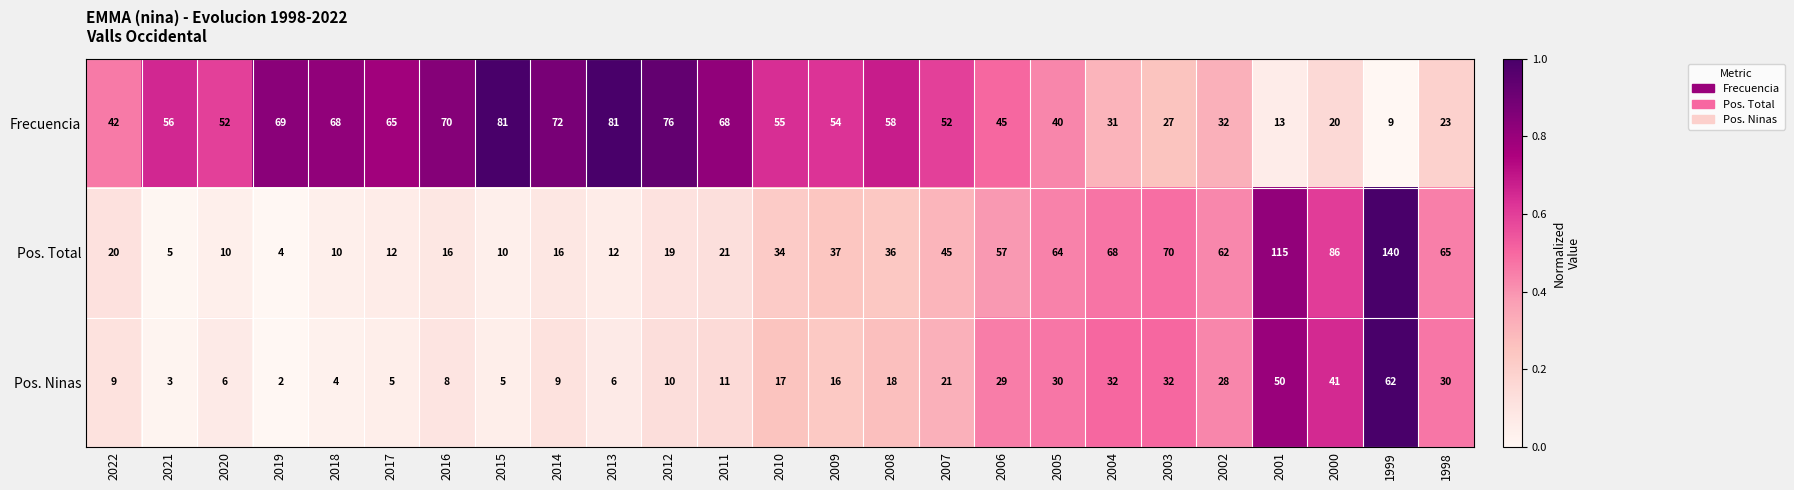

At which label is Pos. Total closest to 72?

2003